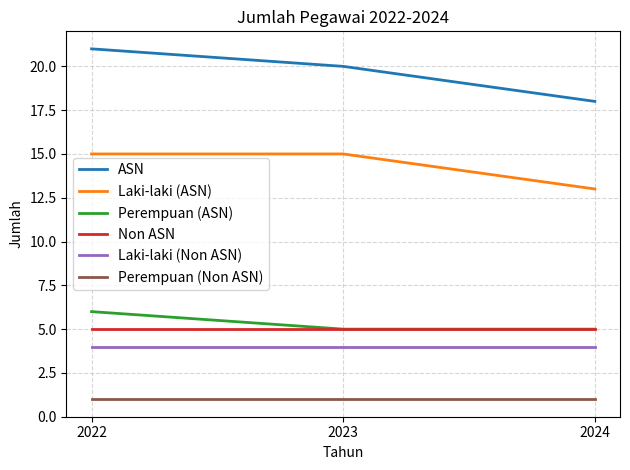

At which category is the sum across all series the highest?

2022